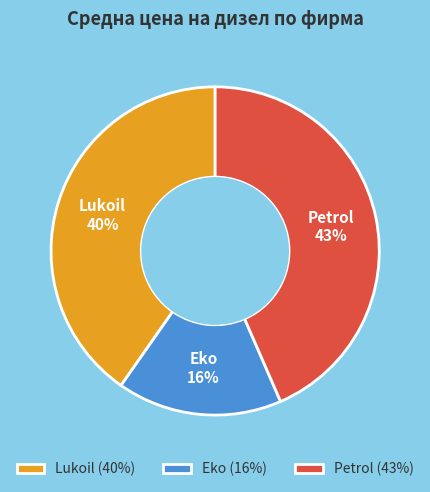

To the nearest percent, what is the combined percentage of Petrol and Eko?

60%